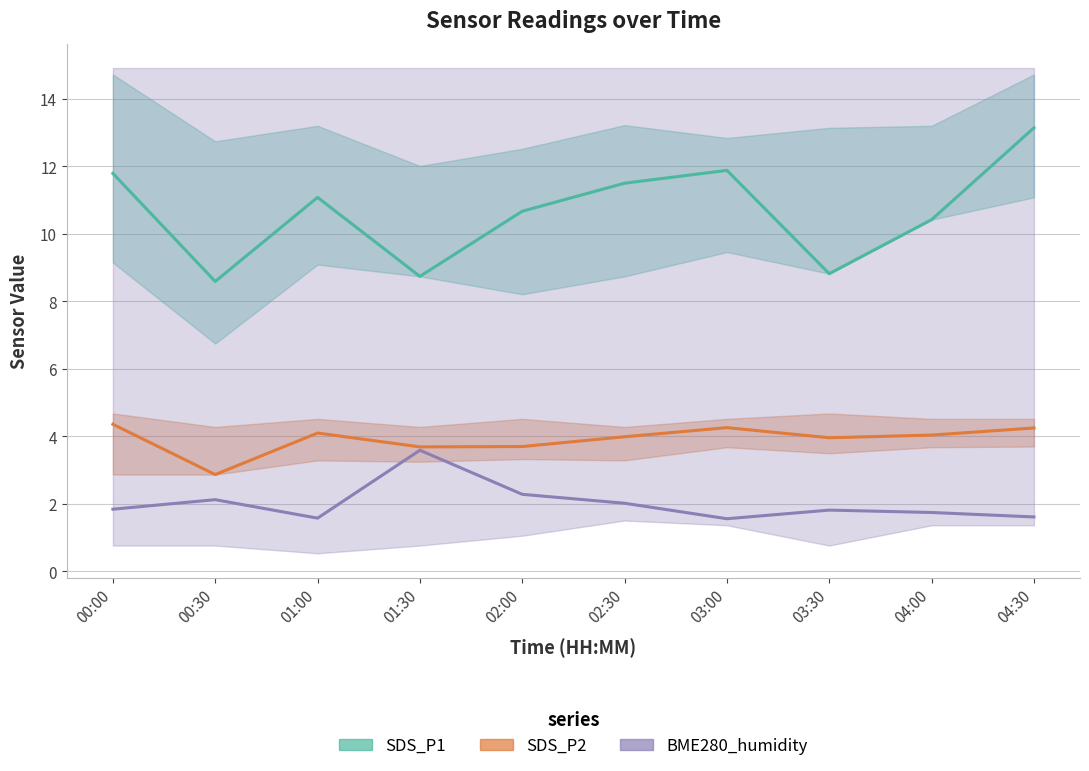

What is the minimum value shown in the chart?

1.6